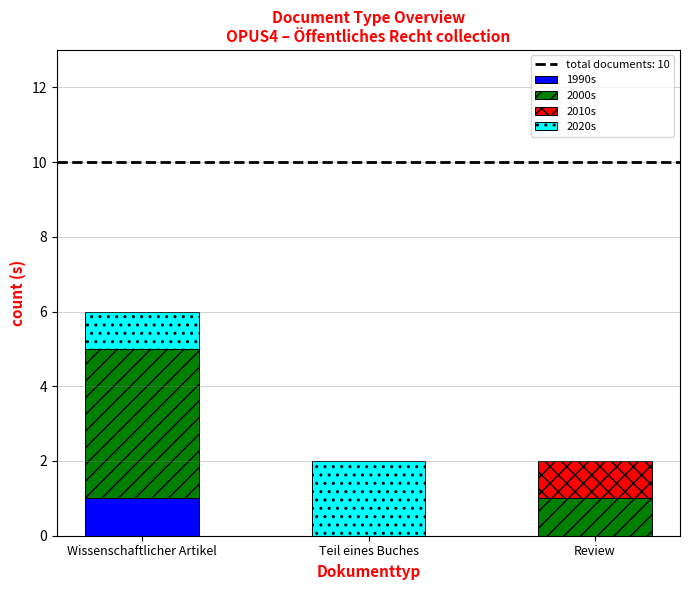

At which category is the sum across all series the highest?

Wissenschaftlicher Artikel